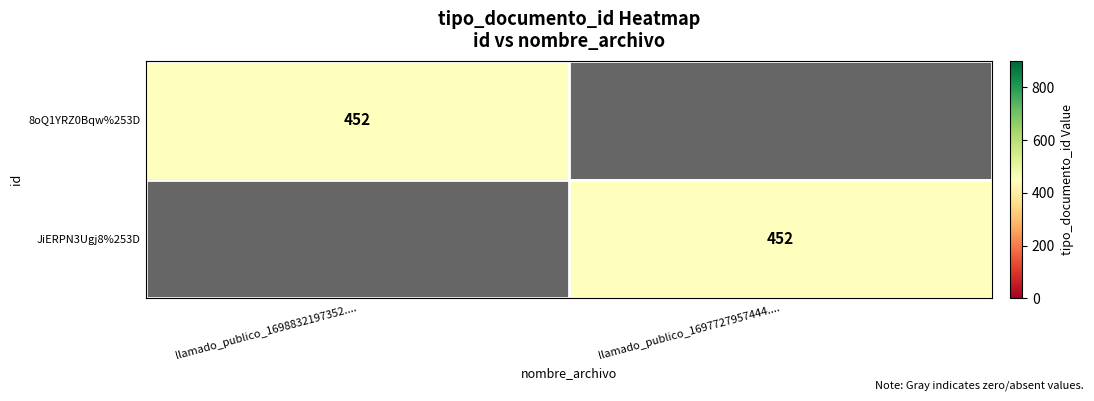

At which category is the sum across all series the highest?

llamado_publico_1698832197352....